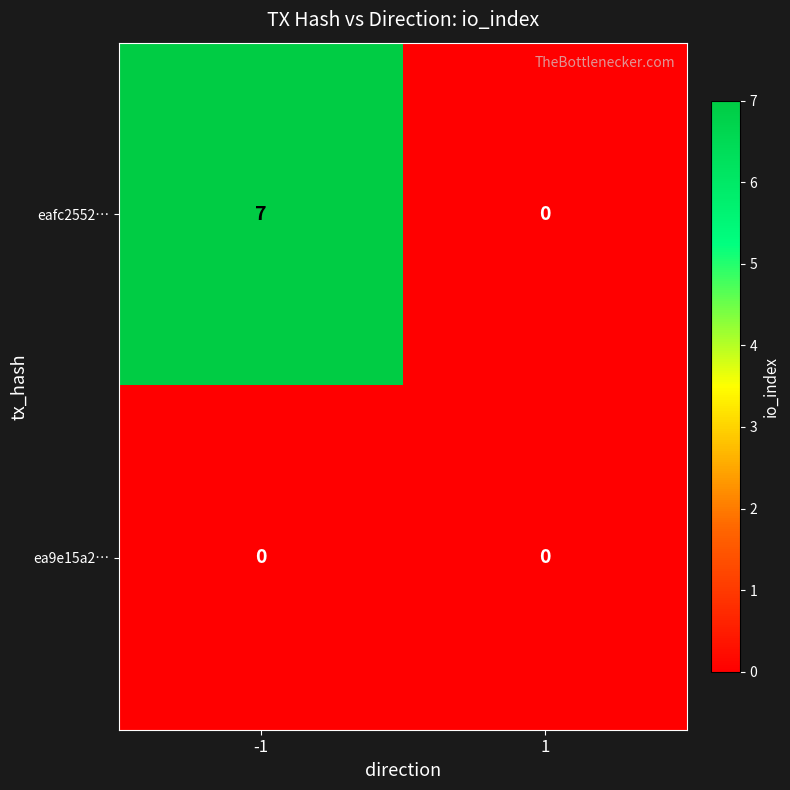

List the series in order of their peak value, highest first.

eafc2552…, ea9e15a2…